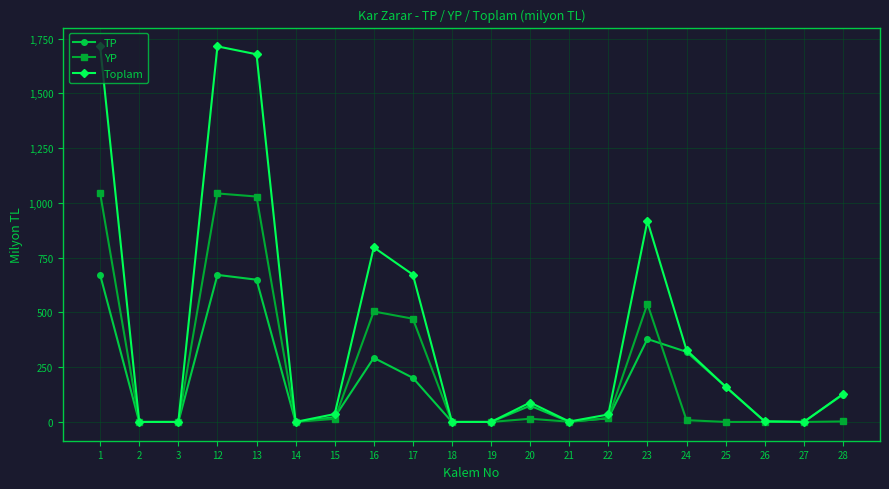

Which series has the widest spread of values?

Toplam